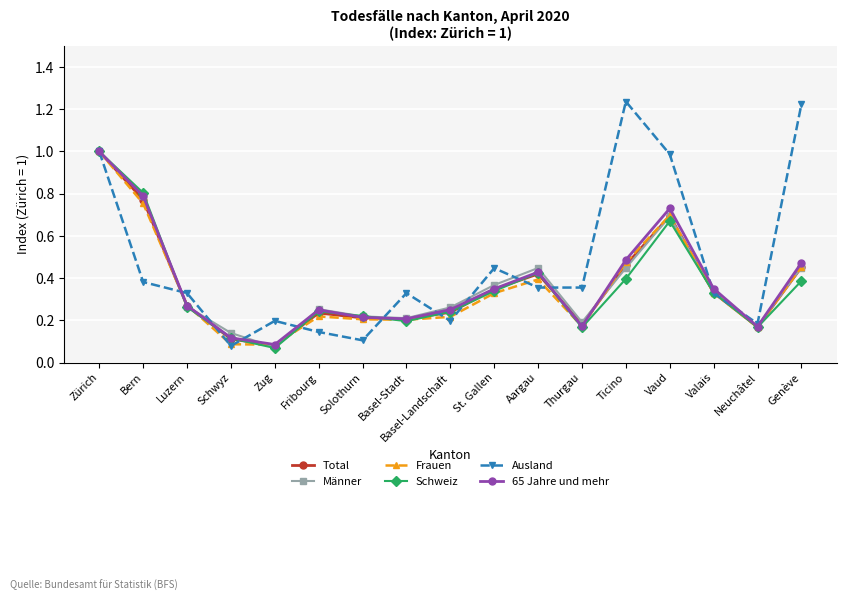

Where is the first local minimum for Schweiz?

Zug